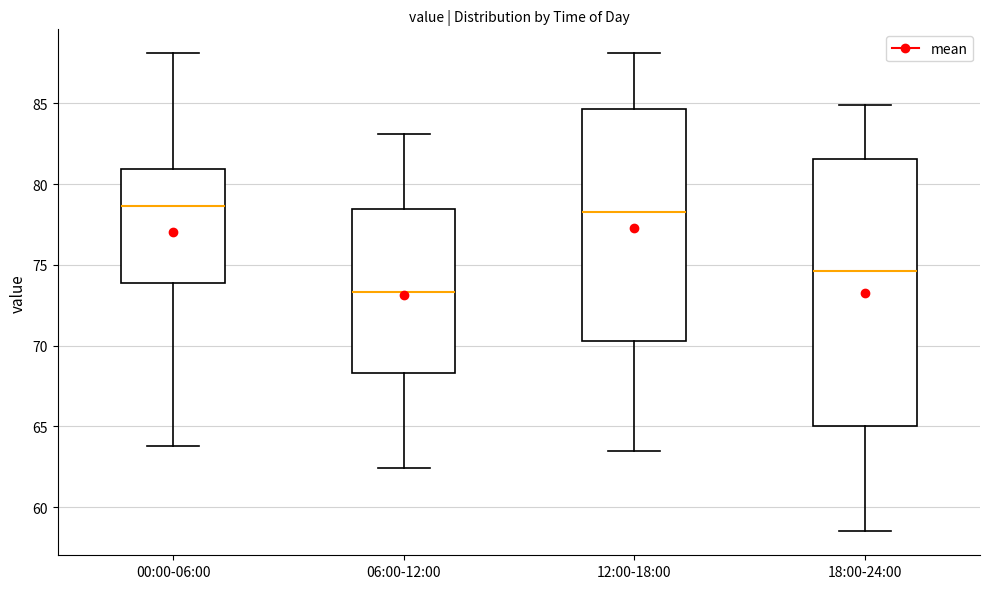

Where is the lower edge of the box for 12:00-18:00 on the y-axis? The values are not printed on the chart, so give them approximately, as read against the axis.

70.5